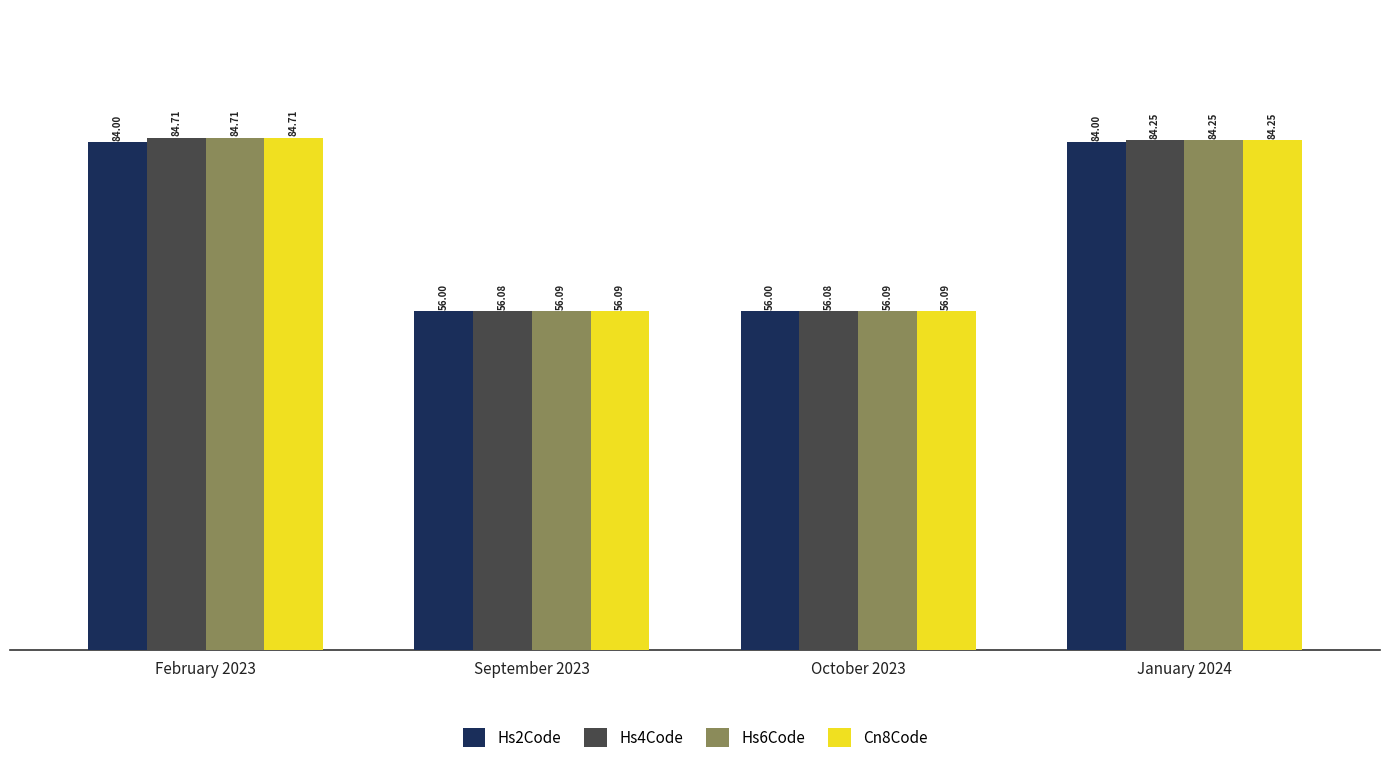

Are the bars grouped side by side (vs. stacked)?

Yes